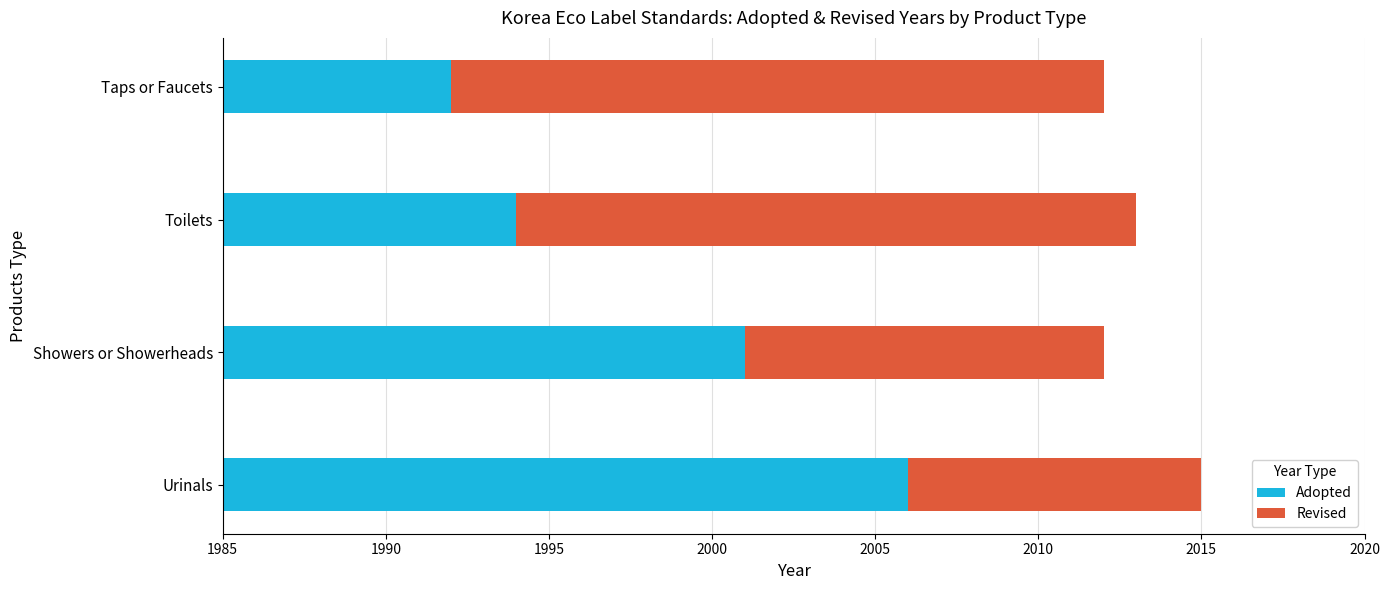

What is the minimum value shown in the chart?

9